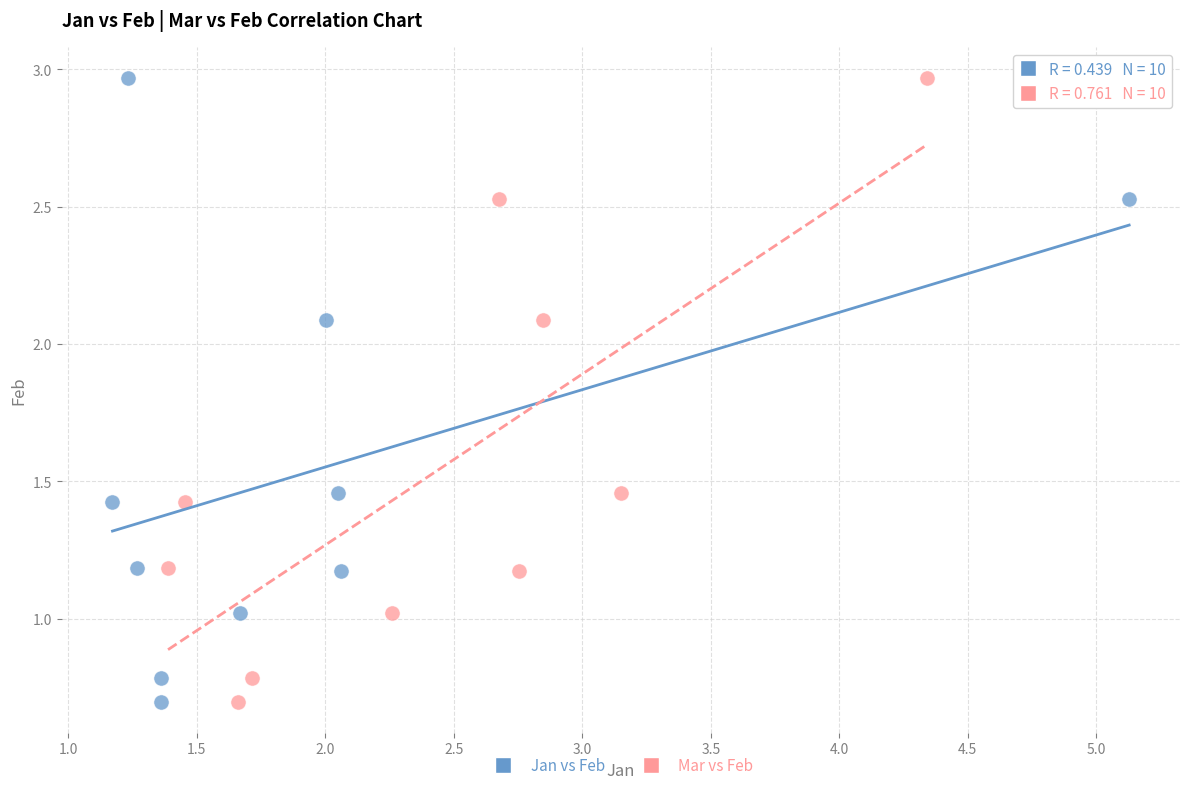

What are all the series names shown in the legend?

Jan vs Feb, Mar vs Feb